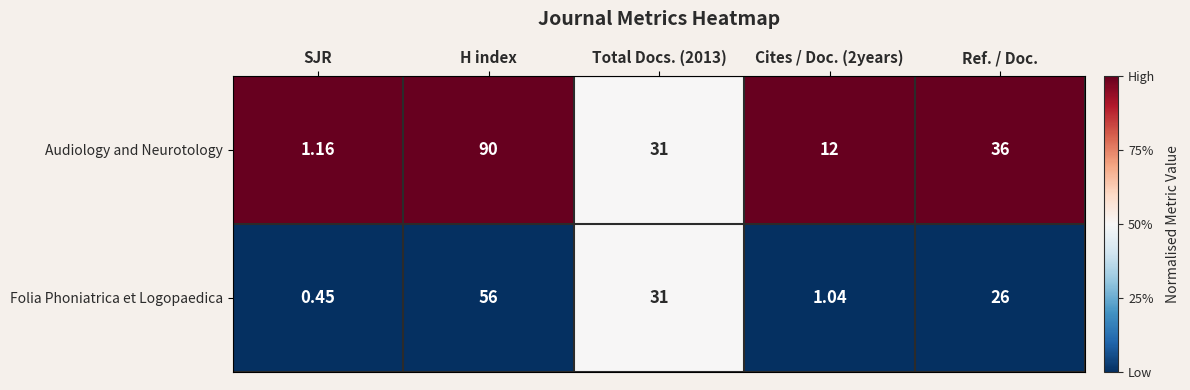

Count the number of categories in the chart.

5